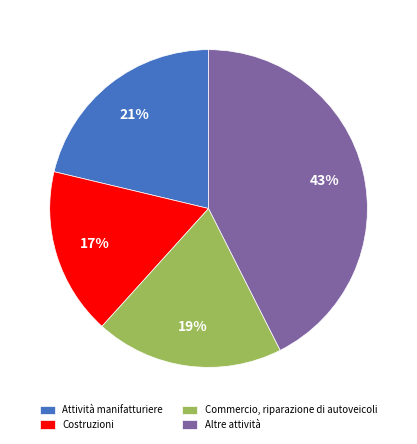

Is it true that Commercio, riparazione di autoveicoli is 19% of the pie?

True